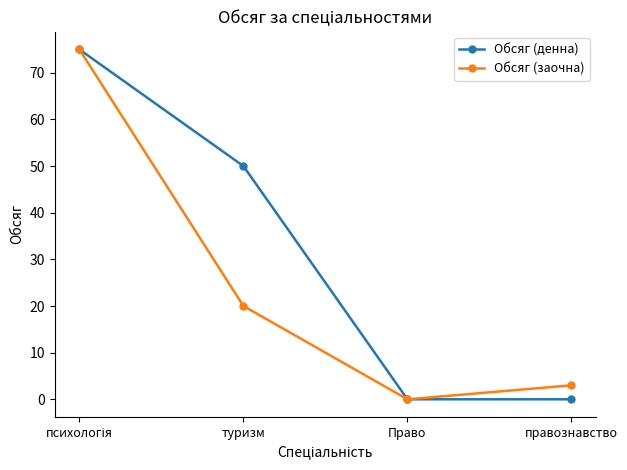

Reading left to right, what are all the values shown in this chart?

Обсяг (денна): 75	50	0	0
Обсяг (заочна): 75	20	0	3